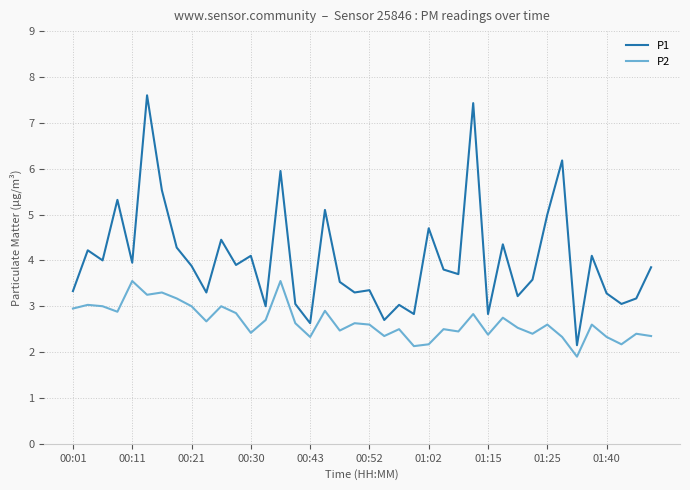

List the series in order of their peak value, lowest first.

P2, P1